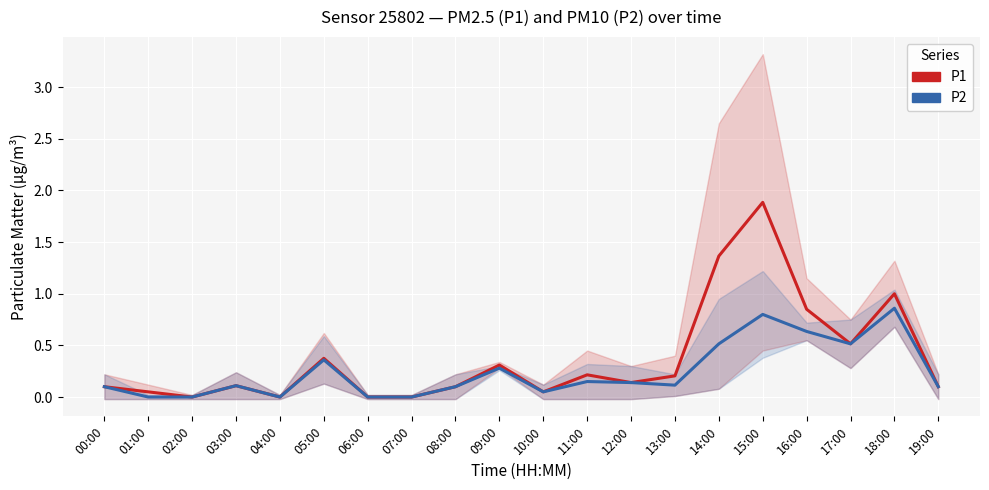

Reading left to right, list all the values displayed in this chart.

P1: 00:00=0.1	01:00=0.1	02:00=0.0	03:00=0.1	04:00=0.0	05:00=0.4	06:00=0.0	07:00=0.0	08:00=0.1	09:00=0.3	10:00=0.1	11:00=0.2	12:00=0.1	13:00=0.2	14:00=1.4	15:00=1.9	16:00=0.8	17:00=0.5	18:00=1.0	19:00=0.1
P2: 00:00=0.1	01:00=0.0	02:00=0.0	03:00=0.1	04:00=0.0	05:00=0.4	06:00=0.0	07:00=0.0	08:00=0.1	09:00=0.3	10:00=0.1	11:00=0.1	12:00=0.1	13:00=0.1	14:00=0.5	15:00=0.8	16:00=0.6	17:00=0.5	18:00=0.9	19:00=0.1